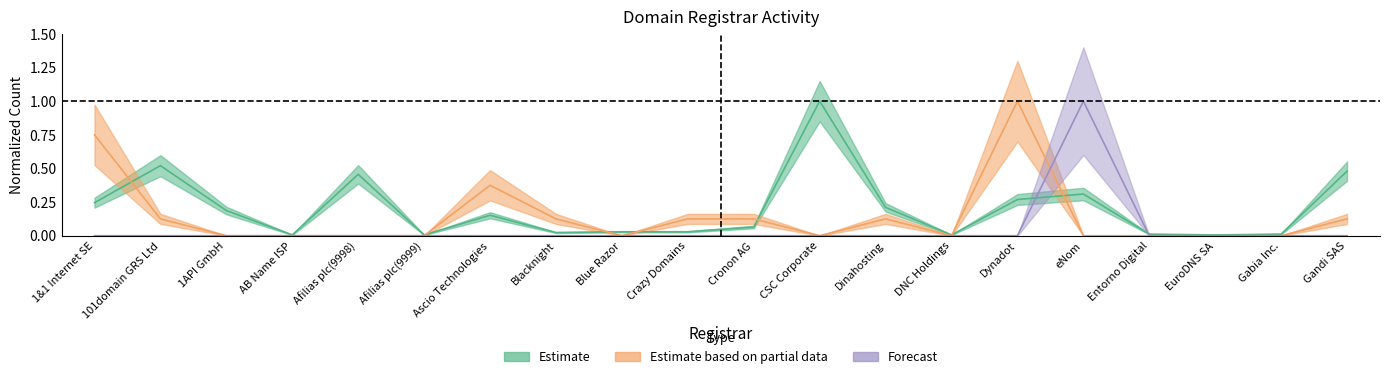

Is this an area chart (filled region under the line)?

No